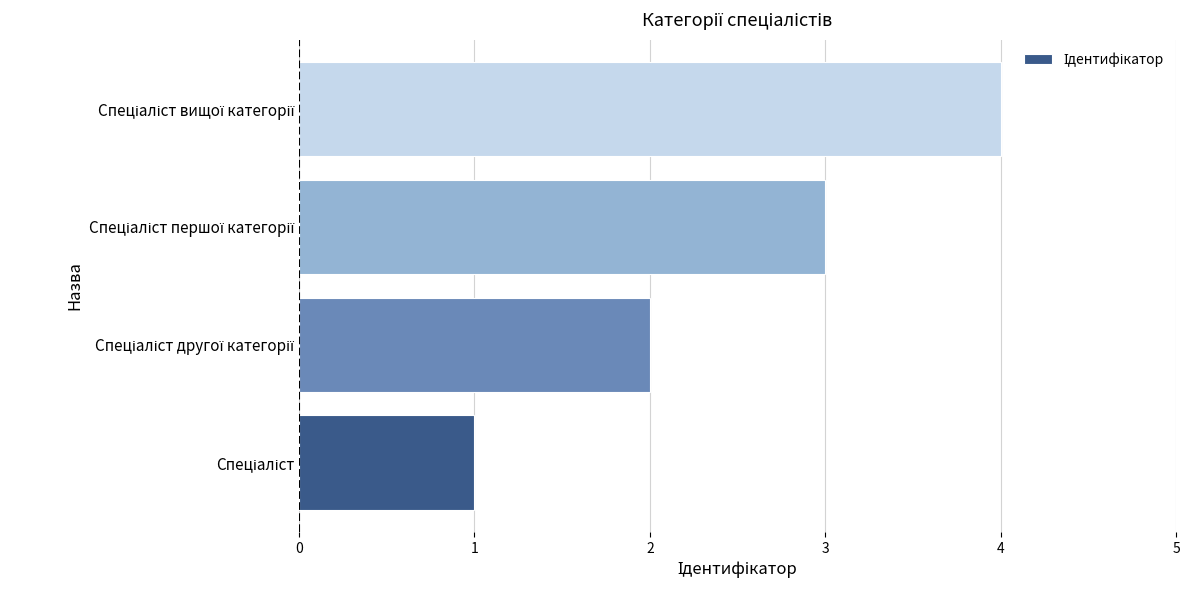

What is the difference between the maximum and minimum values?

3